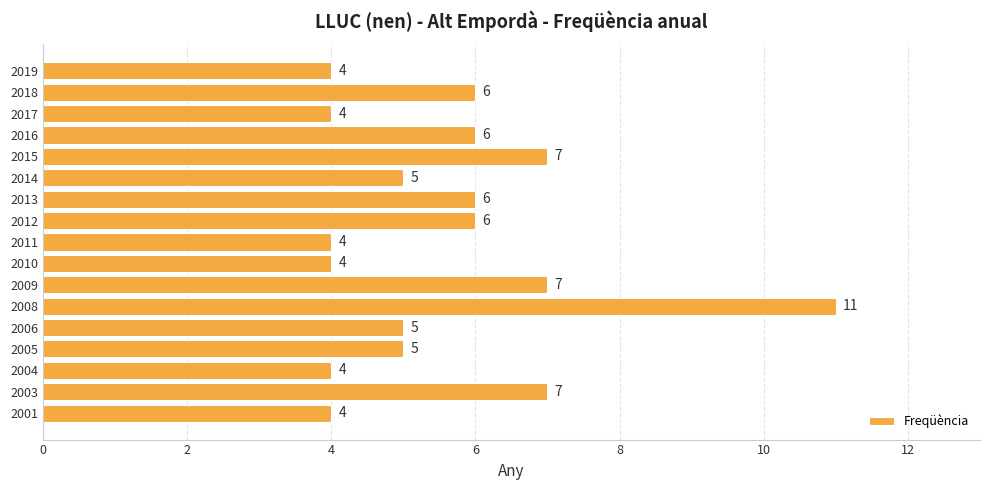

Count the number of data series in this chart.

1